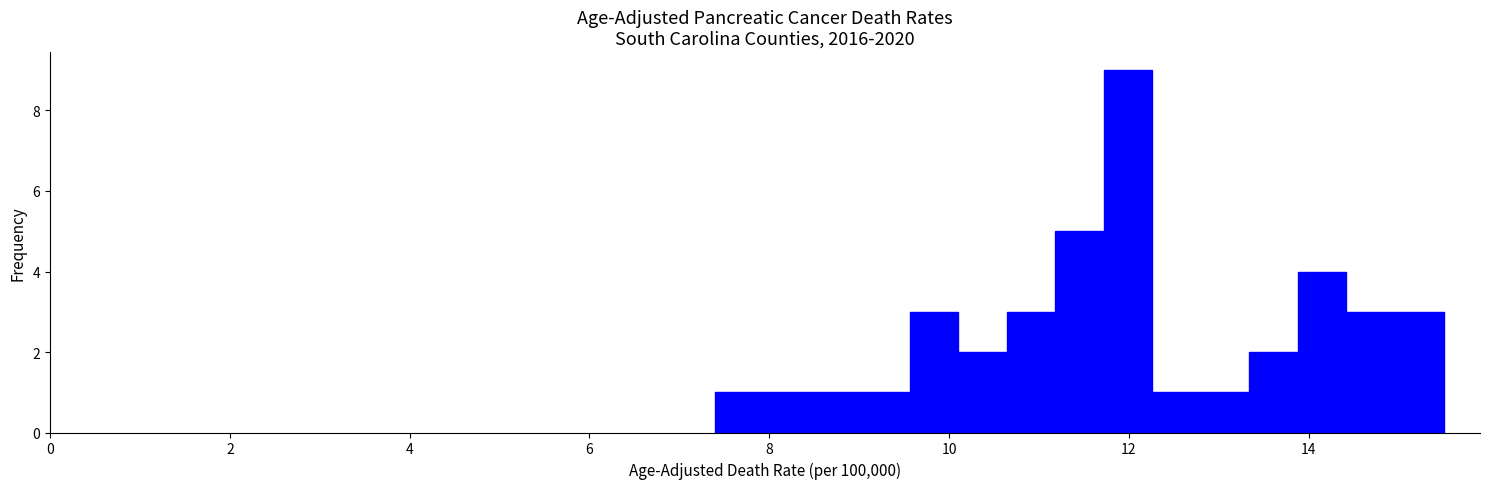

Around what value on the x-axis is the tallest bar? Give the approximate position of its centre, as read against the axis.

12.0